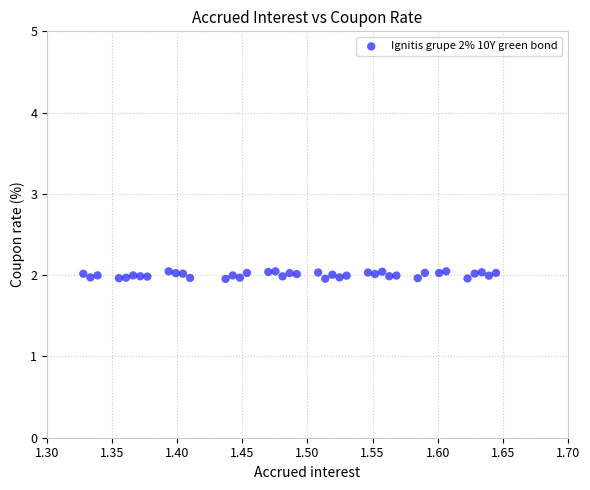

What is the range of X values (max minus min)?

0.3